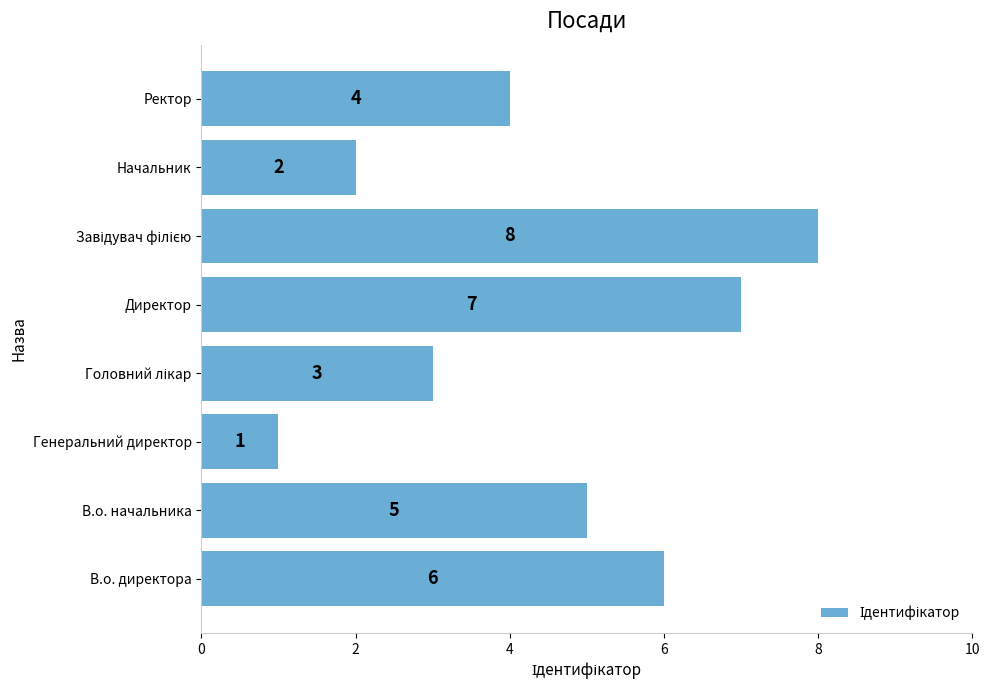

Reading bottom to top, transcribe all the data shown in this chart.

6	5	1	3	7	8	2	4